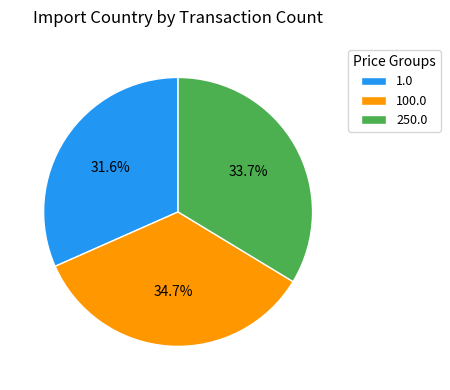

Count the number of slices in the pie.

3